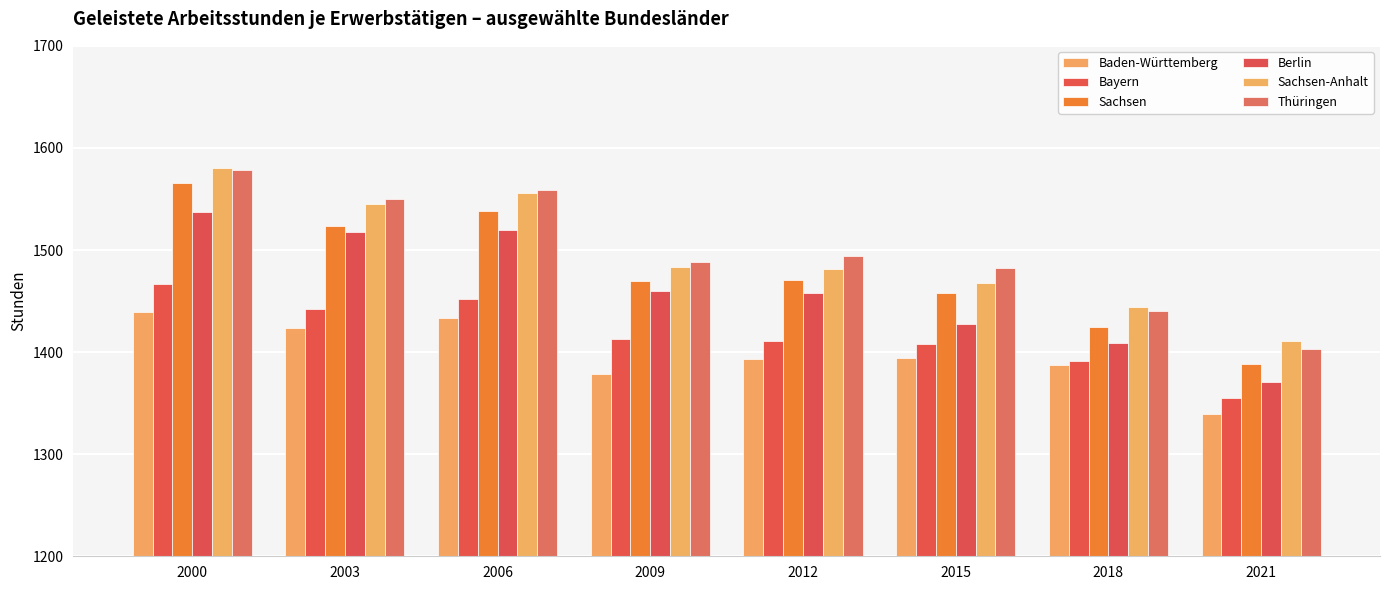

How many series are shown in this chart?

6